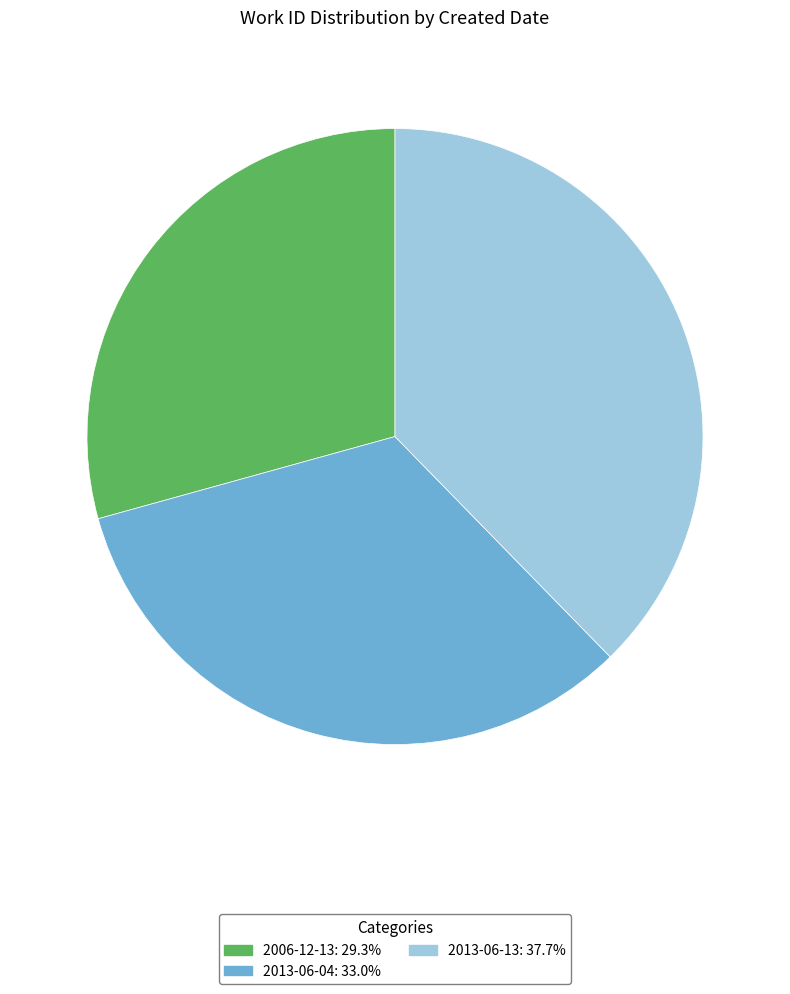

How many slices are in this pie chart?

3